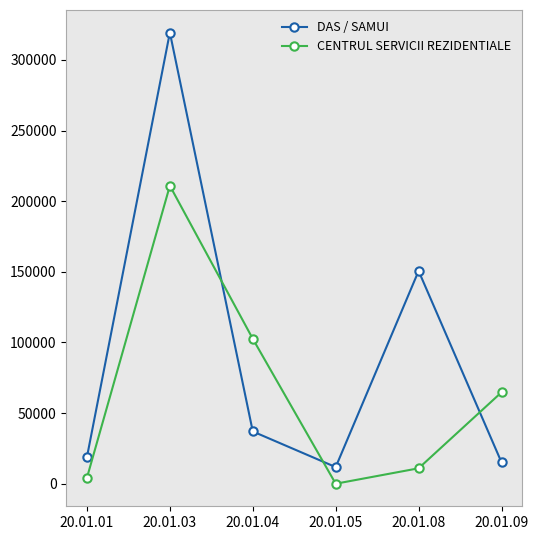

True or false: CENTRUL SERVICII REZIDENTIALE has more than 1 interior local peaks.

False